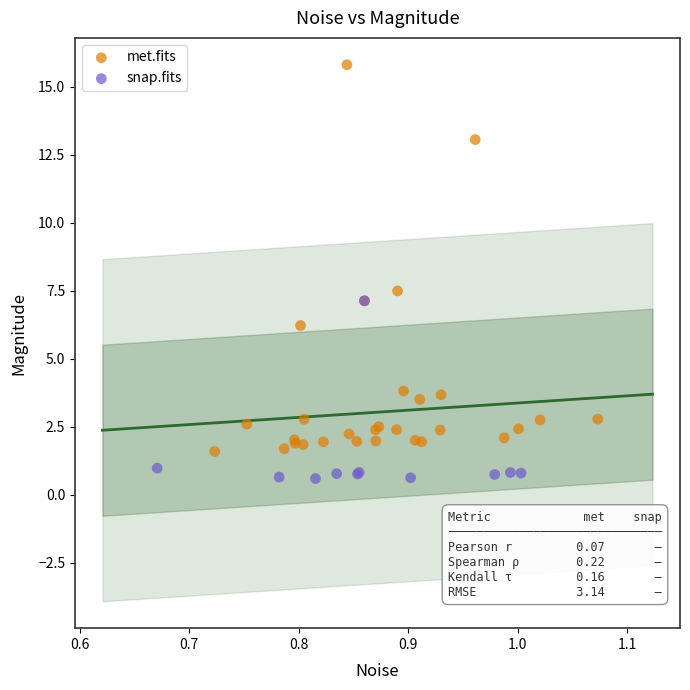

Which series reaches the minimum Y coordinate?

snap.fits